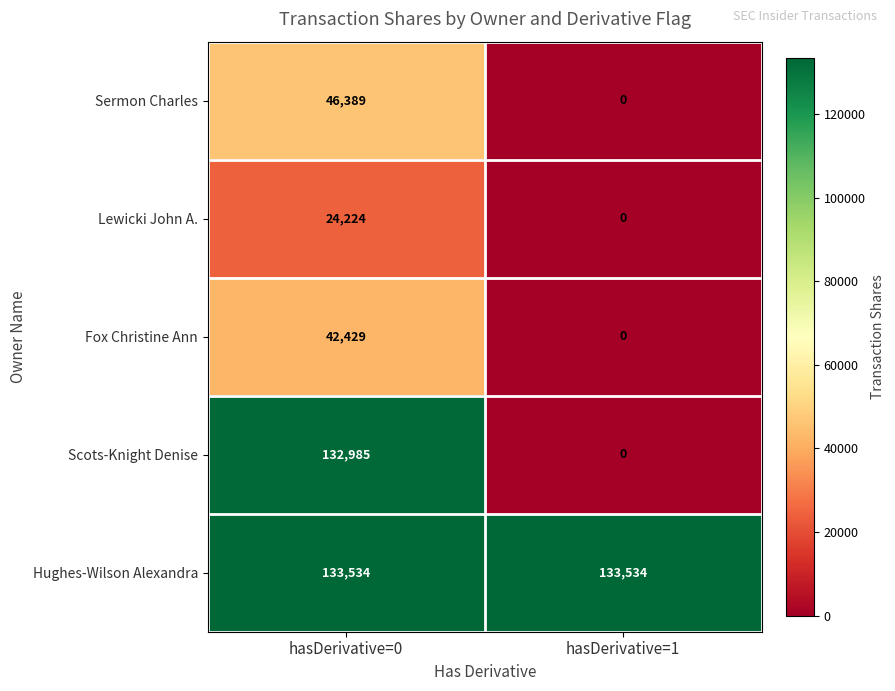

True or false: Hughes-Wilson Alexandra has a value of 133534 at hasDerivative=1.

True